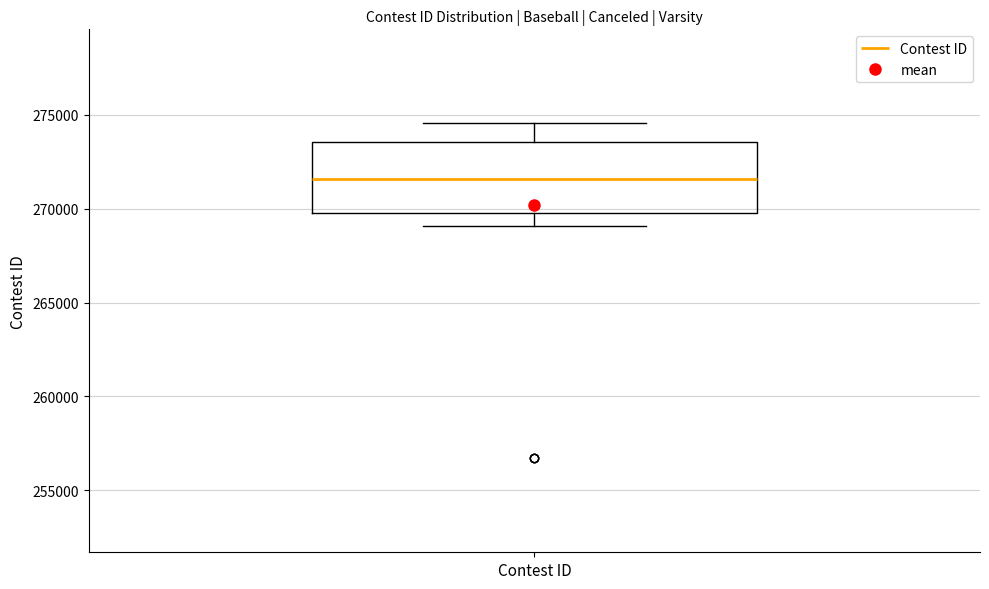

Transcribe this box plot: give where the median line is, the range the box spans, and where the two whiskers end, as read against the y-axis. The values are not printed on the chart, so give them approximately, as read against the axis.

median 271500, box 270000 to 273500, whiskers 269000 to 274500